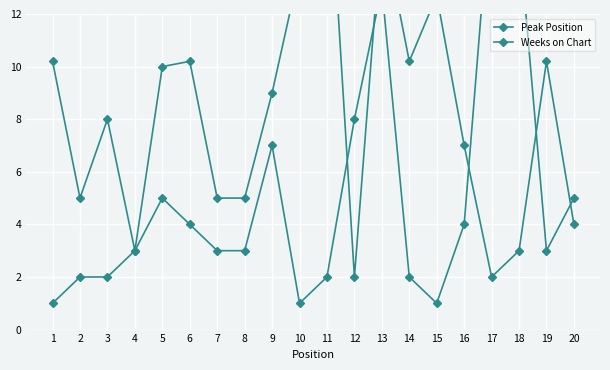

Between which two adjacent categories do Peak Position and Weeks on Chart first intersect?

11 and 12